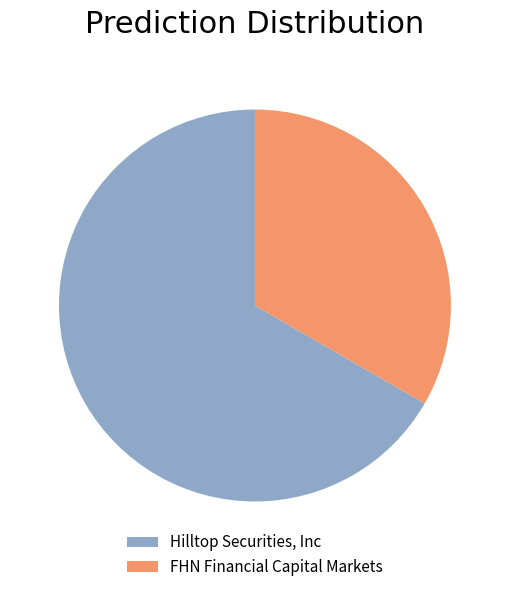

How many segments does this pie chart have?

2